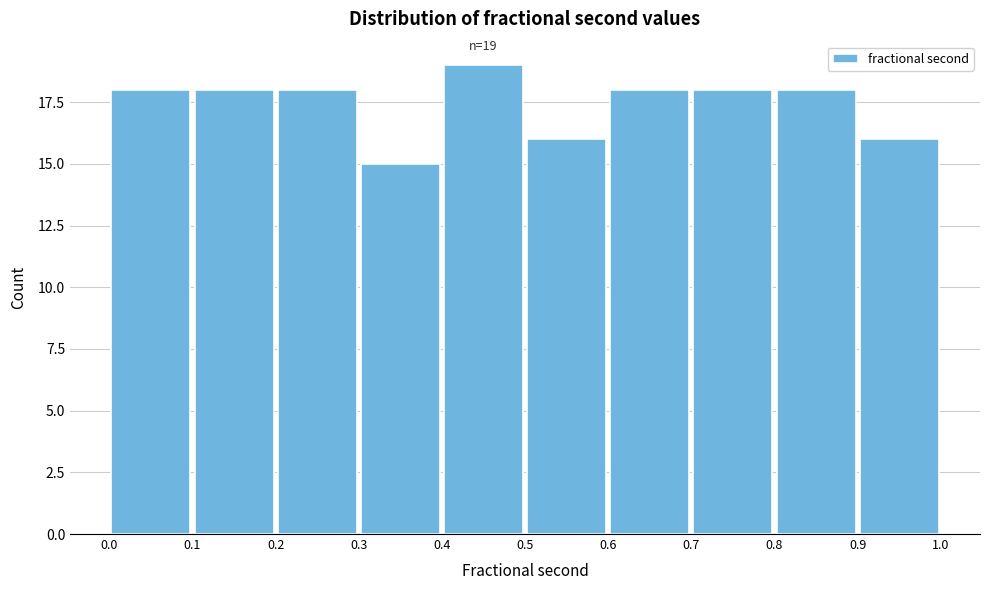

Which range on the x-axis has the tallest bar?

0.4 to 0.5